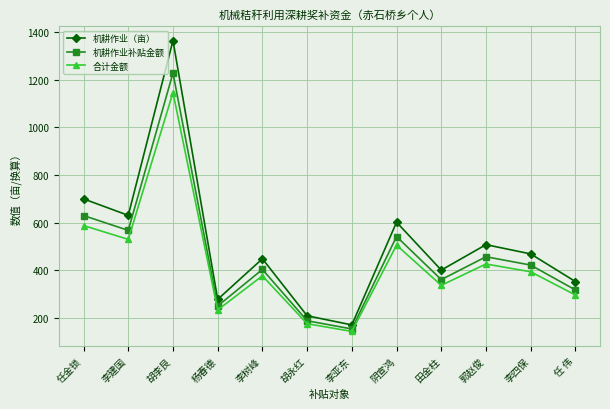

At 田金柱, list the series in order from smallest to largest.

合计金额, 机耕作业补贴金额, 机耕作业（亩）